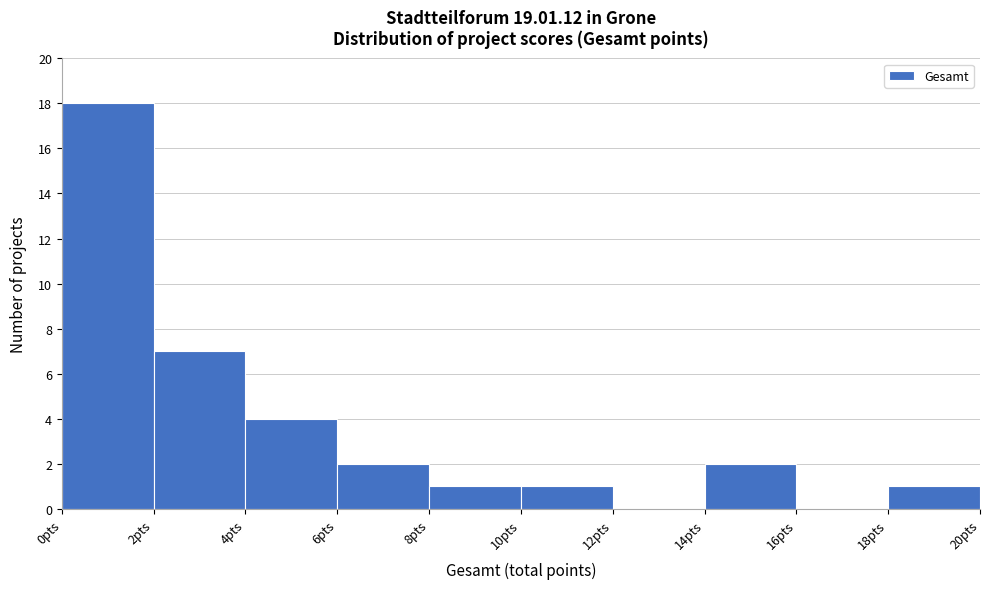

Over which range of the x-axis is the bar tallest?

0 to 2